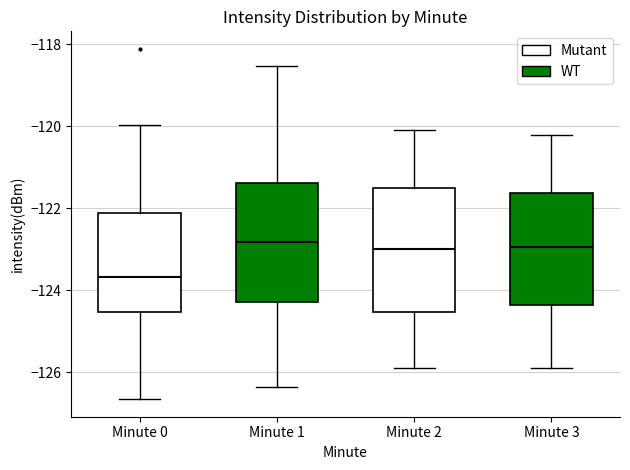

Reading left to right, transcribe this box plot: for each box, give where its median line is, the range the box spans, and where its two whiskers end, as read against the y-axis. The values are not printed on the chart, so give them approximately, as read against the axis.

Minute 0: median -123.6, box -124.6 to -122.2, whiskers -126.6 to -120.0
Minute 1: median -122.8, box -124.2 to -121.4, whiskers -126.4 to -118.6
Minute 2: median -123.0, box -124.6 to -121.4, whiskers -125.8 to -120.0
Minute 3: median -123.0, box -124.4 to -121.6, whiskers -125.8 to -120.2